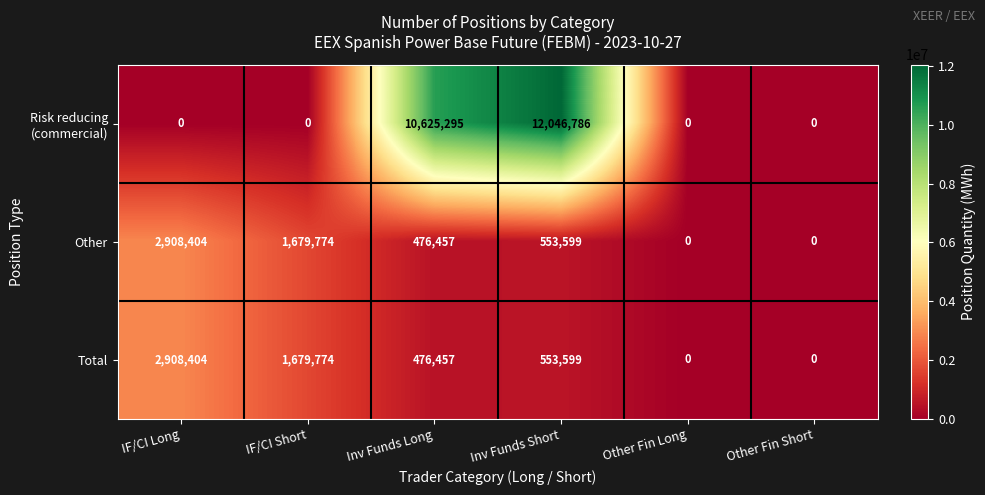

How many Other values are between 0 and 1679774?

5